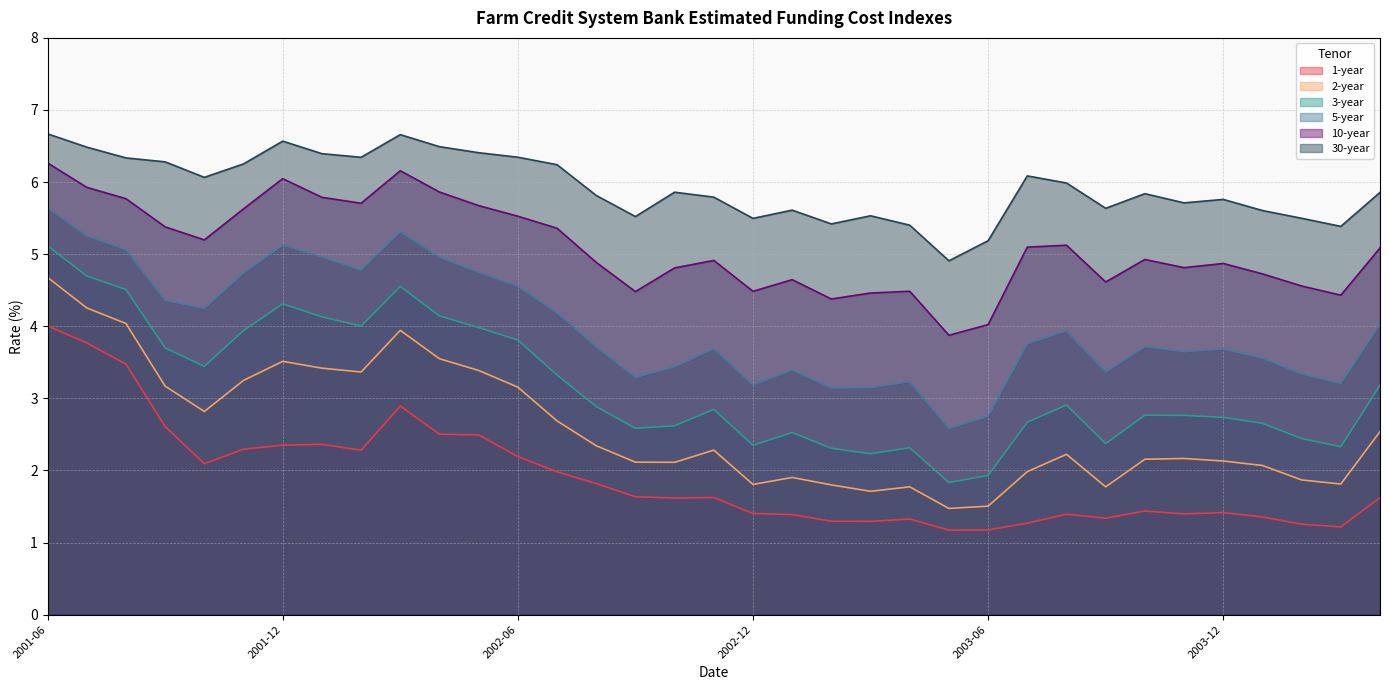

At which label does 10-year reach its peak?

2001-06